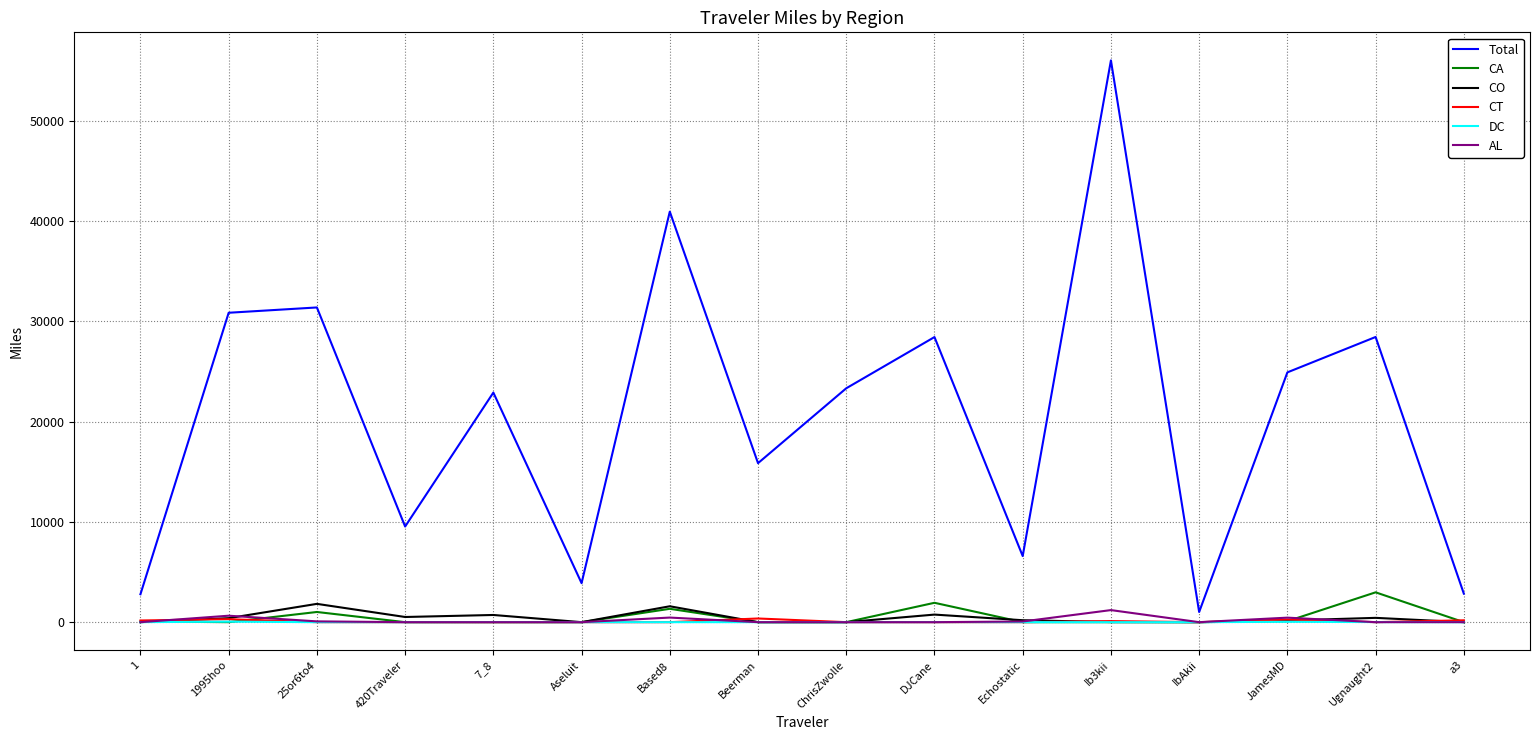

At how many categories does at least one series exceed 11874?

10